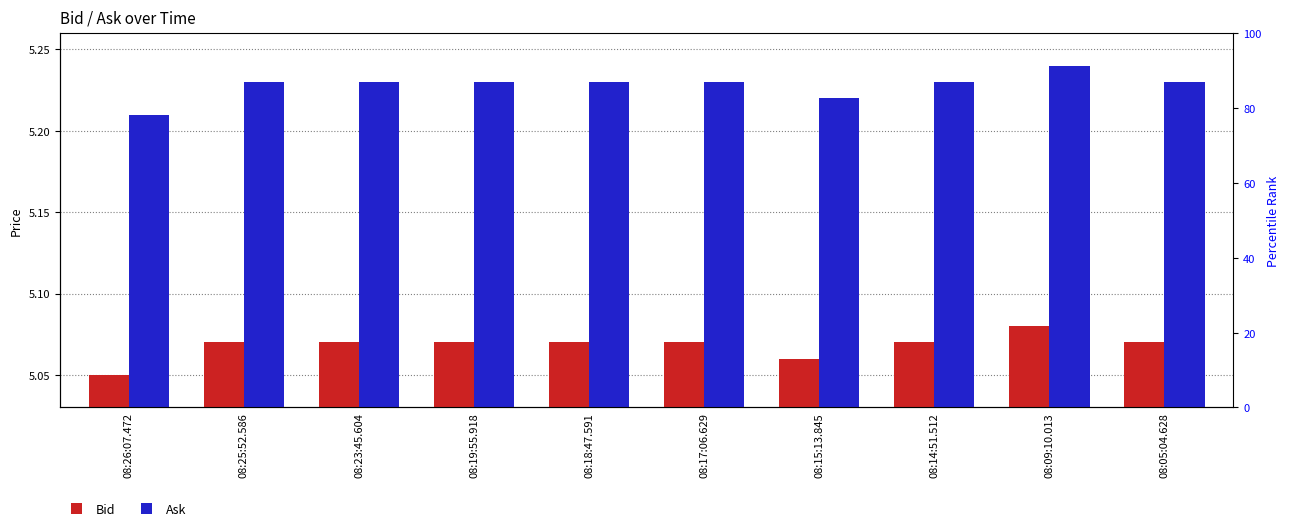

At which label is Ask closest to 5?

08:26:07.472